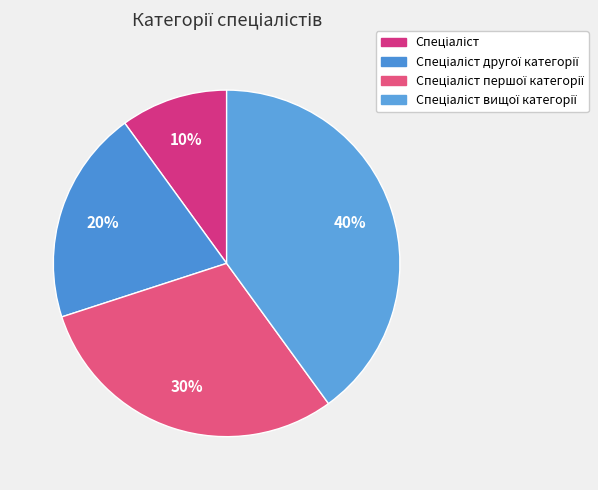

To the nearest percent, what is the difference between the Спеціаліст and Спеціаліст другої категорії slice percentages?

10%